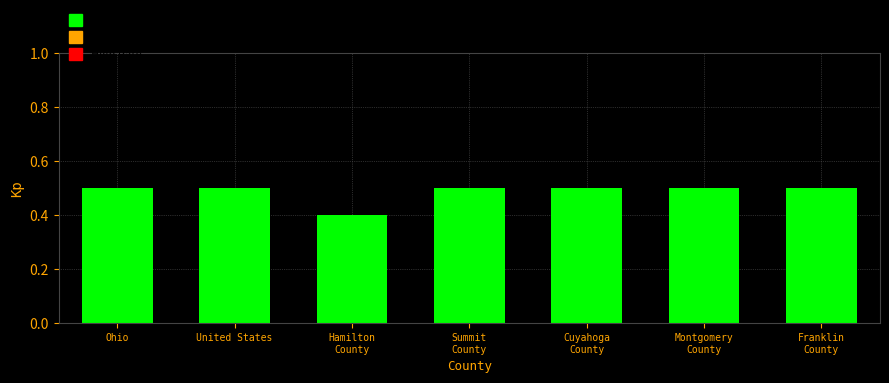

Reading left to right, what are all the values shown in this chart?

0.5	0.5	0.4	0.5	0.5	0.5	0.5